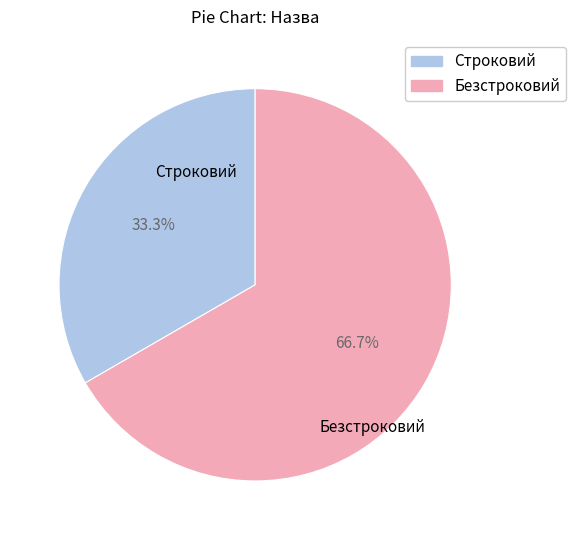

To the nearest percent, what is the difference between the Безстроковий and Строковий slice percentages?

33%